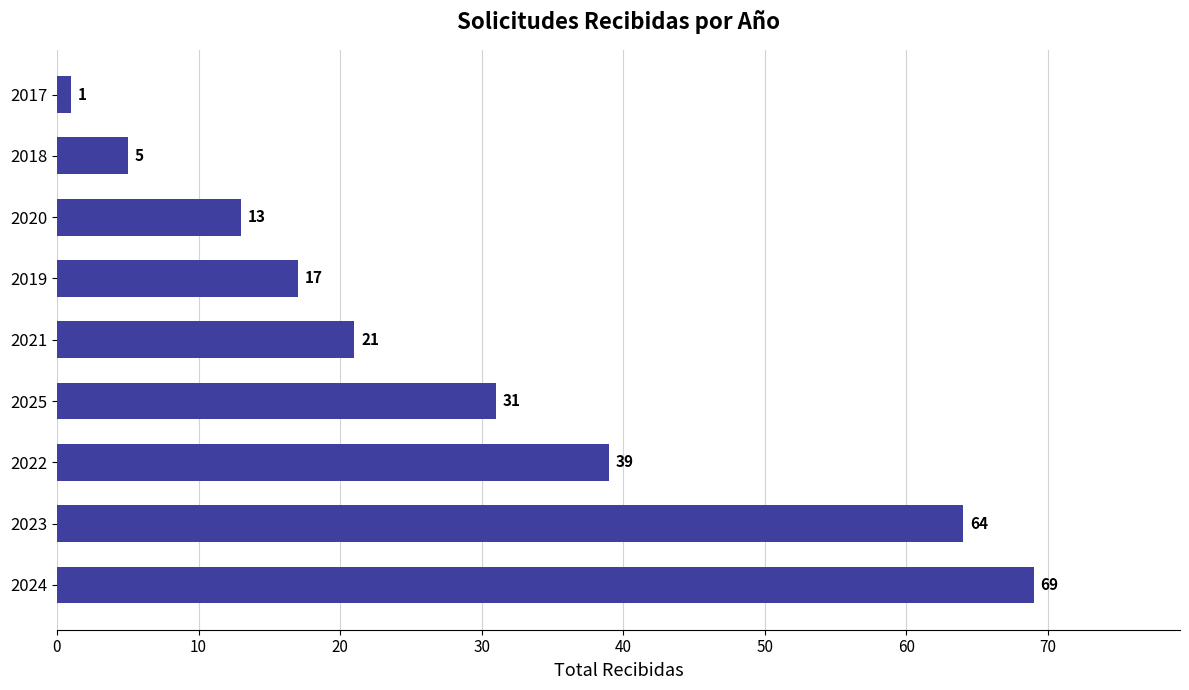

What is the average value?

29